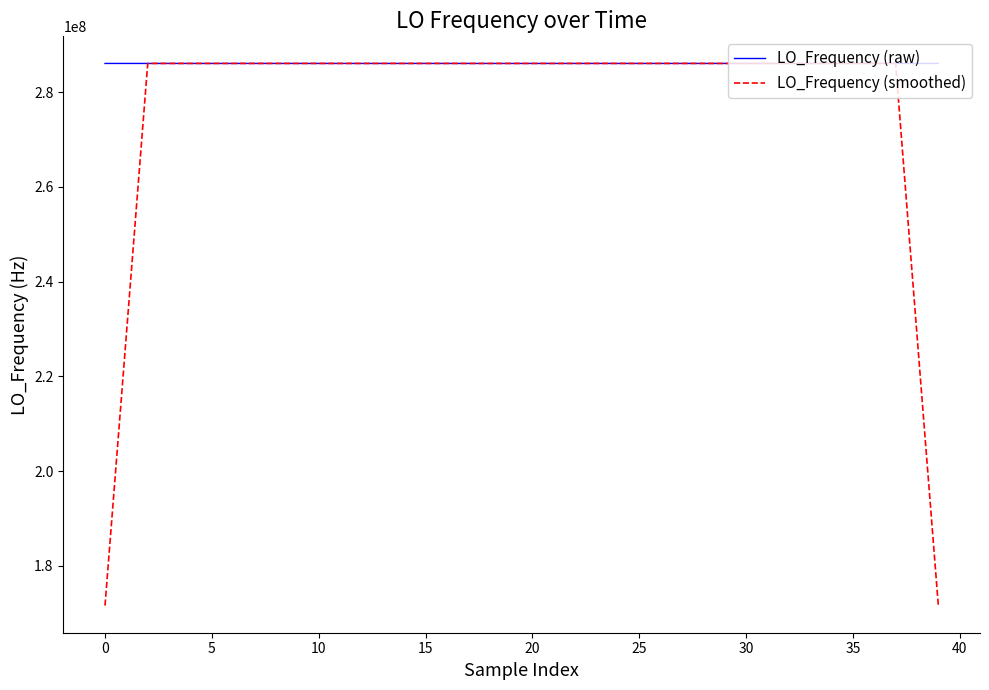

After their last crossing, which series has the higher values: LO_Frequency (raw) or LO_Frequency (smoothed)?

LO_Frequency (raw)